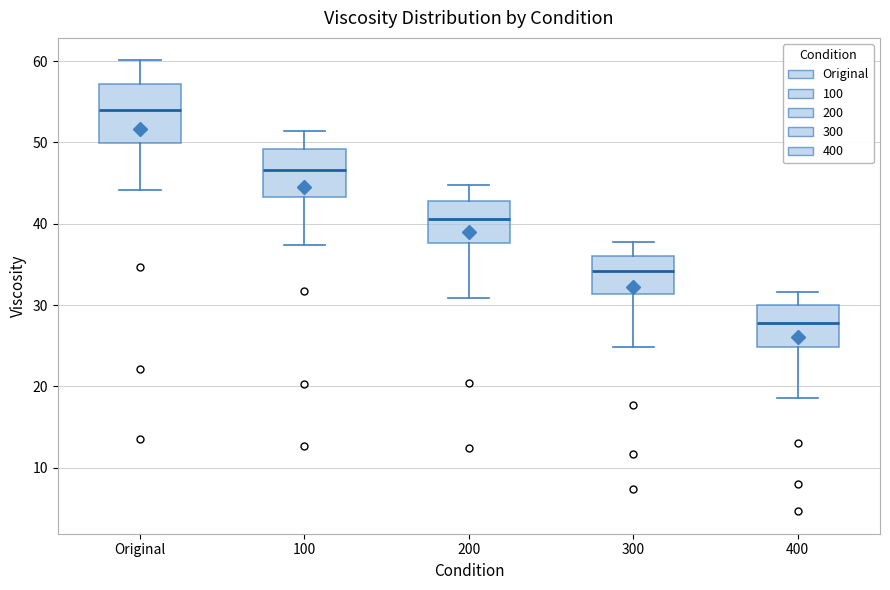

Which box is the tallest, from its lower edge to its upper edge?

Original